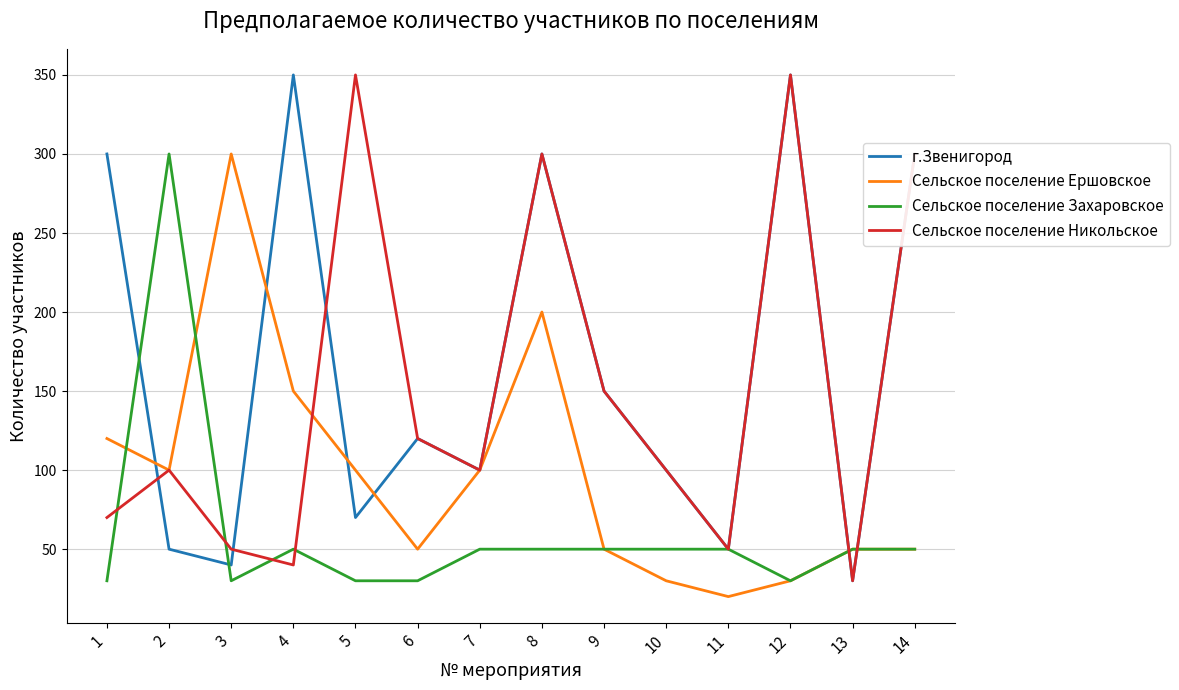

What is the minimum value for Сельское поселение Ершовское?

20